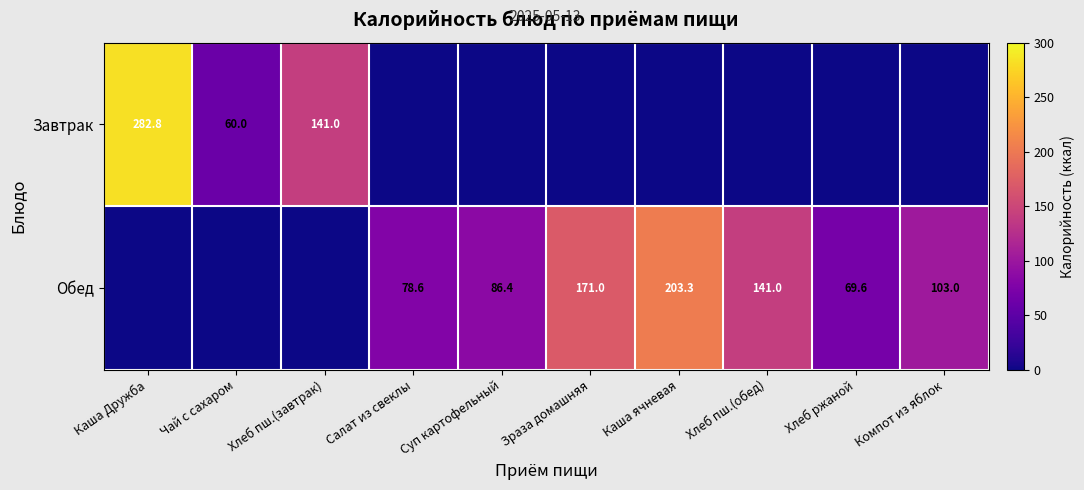

At how many categories does at least one series exceed 38?

10